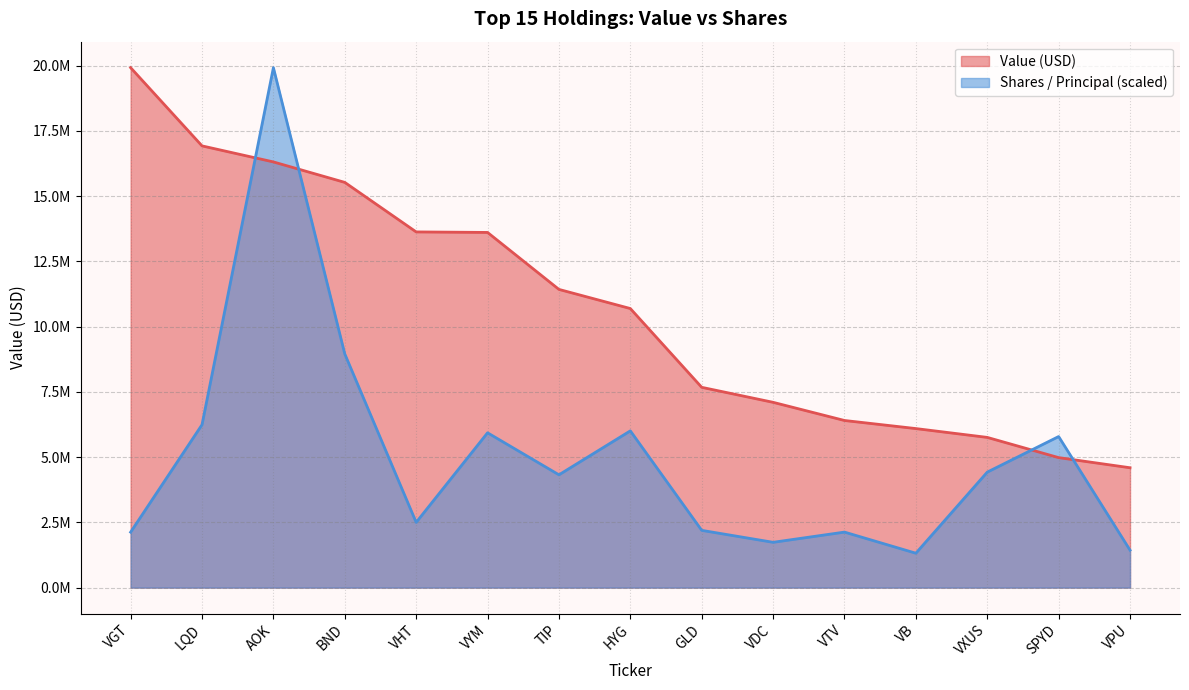

The Value series shows 15528000.0 at BND. True or false?

True